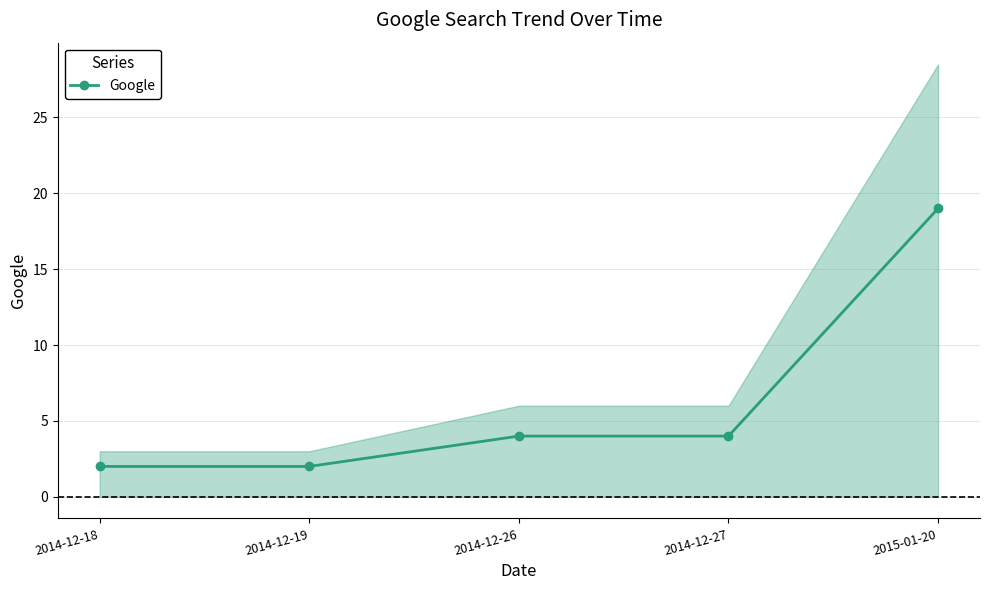

Reading right to left, extract all data points from this chart.

2015-01-20=19	2014-12-27=4	2014-12-26=4	2014-12-19=2	2014-12-18=2